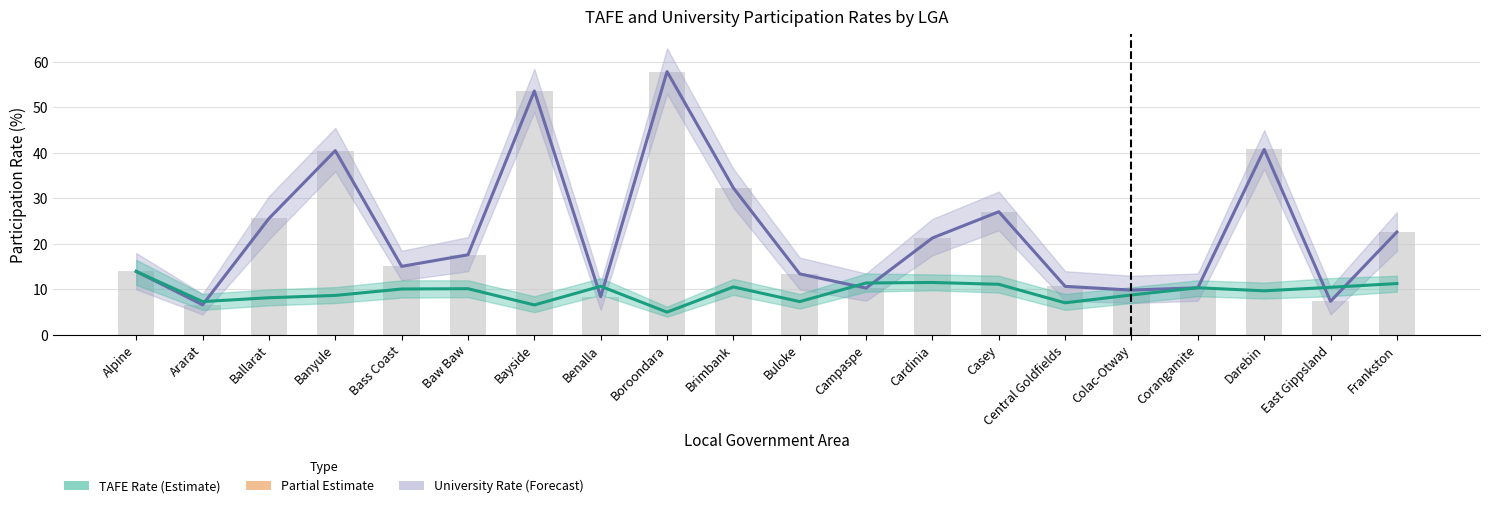

Reading left to right, extract all data points from this chart.

University Rate: Alpine=14.0	Ararat=6.6	Ballarat=25.6	Banyule=40.5	Bass Coast=15.1	Baw Baw=17.6	Bayside=53.6	Benalla=8.4	Boroondara=57.9	Brimbank=32.3	Buloke=13.4	Campaspe=10.3	Cardinia=21.3	Casey=27.1	Central Goldfields=10.7	Colac-Otway=9.9	Corangamite=10.4	Darebin=40.8	East Gippsland=7.4	Frankston=22.6
TAFE Rate: Alpine=14.0	Ararat=7.3	Ballarat=8.2	Banyule=8.7	Bass Coast=10.1	Baw Baw=10.2	Bayside=6.6	Benalla=10.7	Boroondara=5.0	Brimbank=10.5	Buloke=7.3	Campaspe=11.4	Cardinia=11.5	Casey=11.1	Central Goldfields=7.1	Colac-Otway=8.8	Corangamite=10.4	Darebin=9.7	East Gippsland=10.5	Frankston=11.3